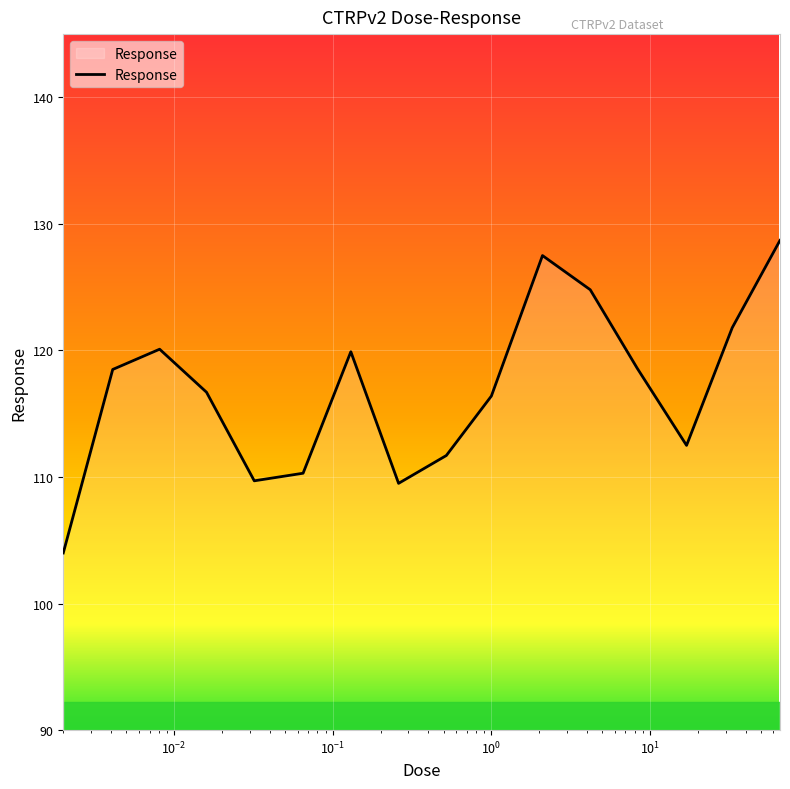

What is the minimum value shown in the chart?

104.0